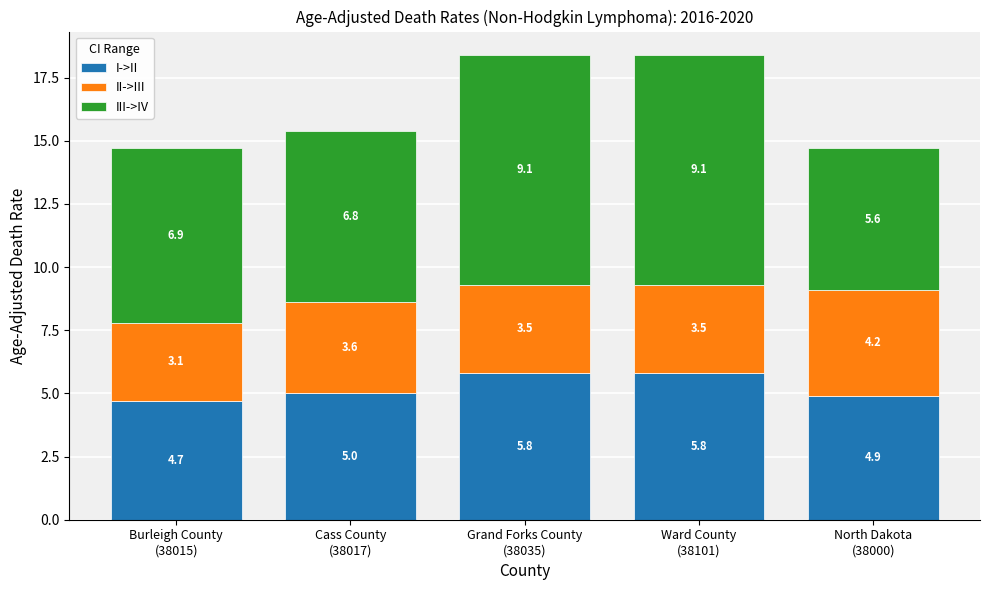

Reading left to right, transcribe the values for I->II.

4.7	5.0	5.8	5.8	4.9